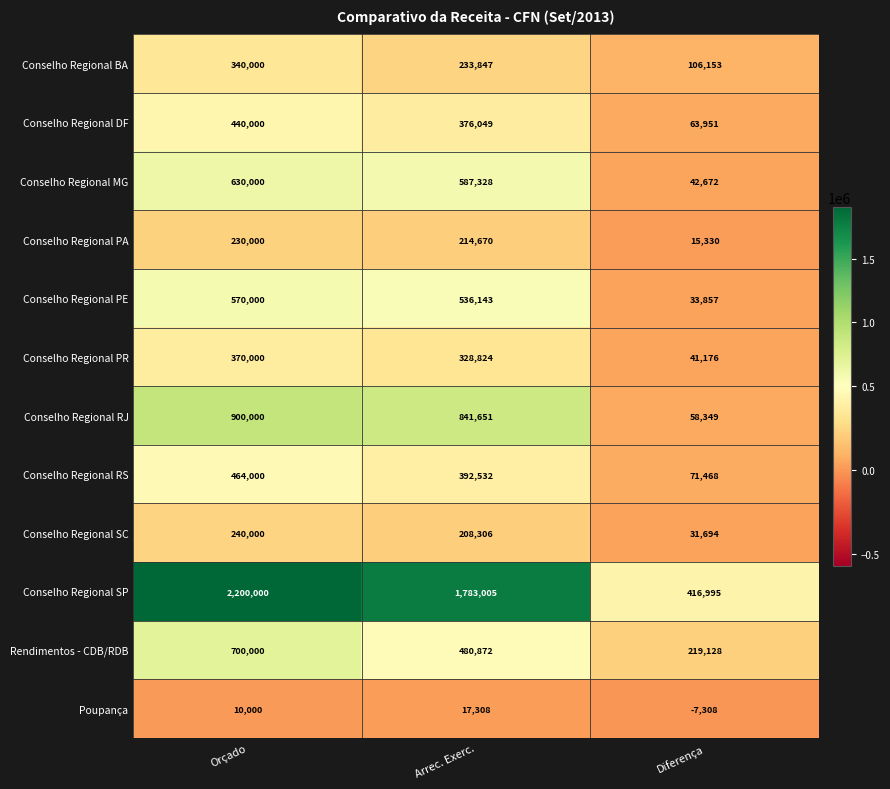

Is it true that Conselho Regional RJ equals 58349 at Diferença?

True